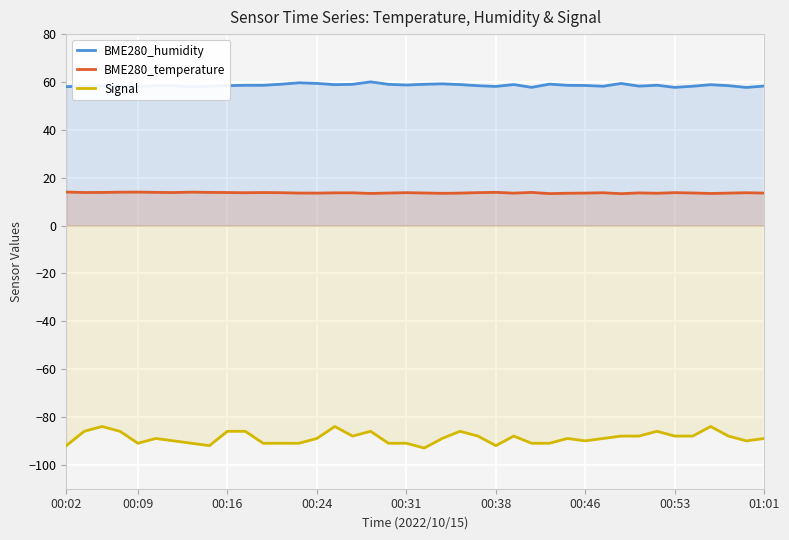

What is the maximum value for BME280_temperature?

14.0